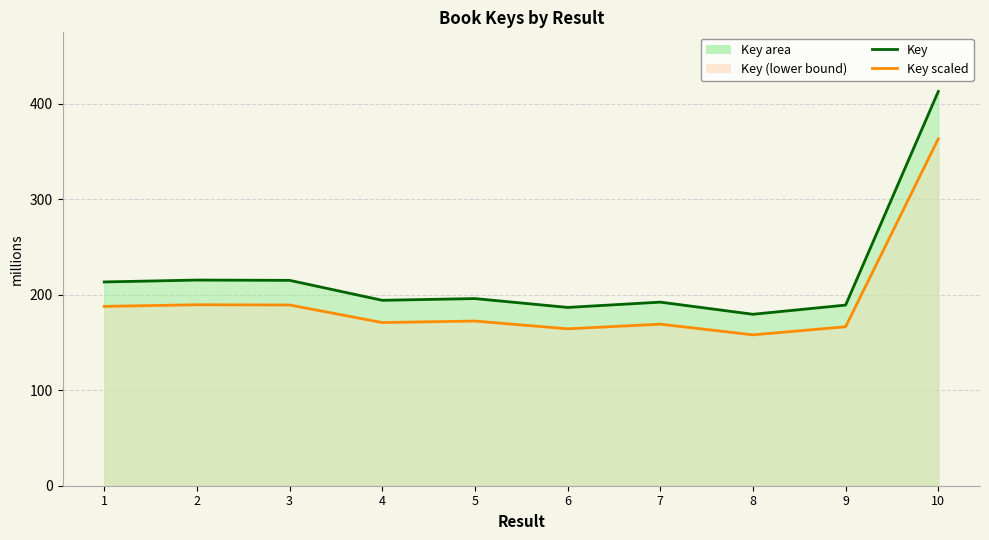

What are all the series names shown in the legend?

Key, Key scaled